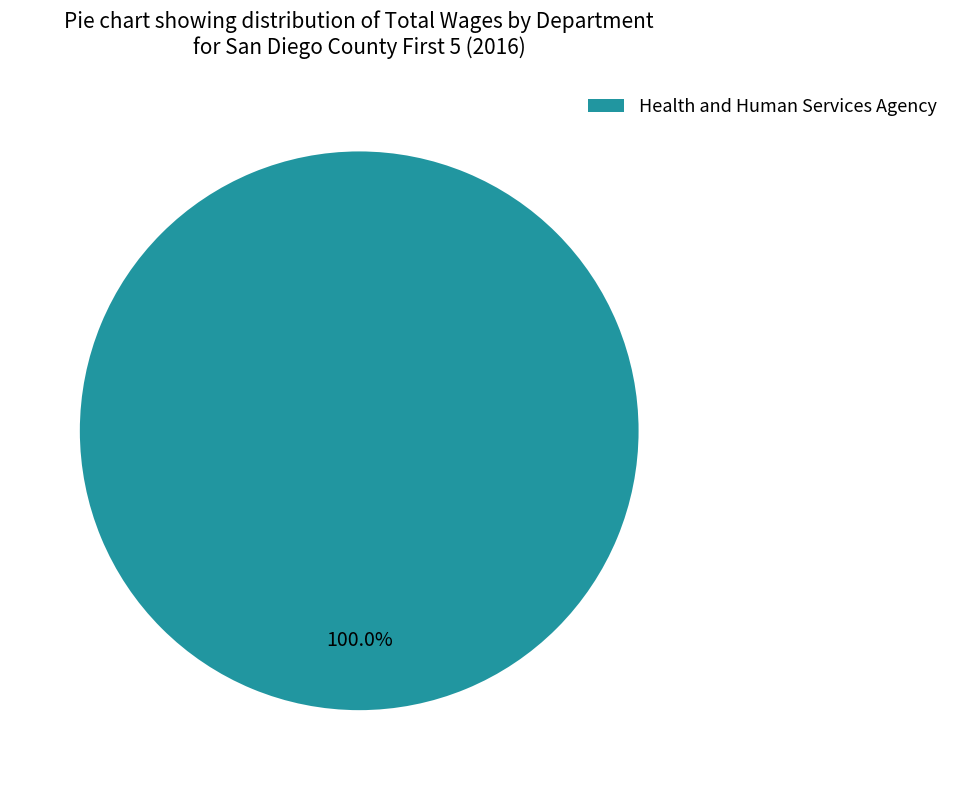

What percentage is the Health and Human Services Agency slice, to the nearest percent?

100%